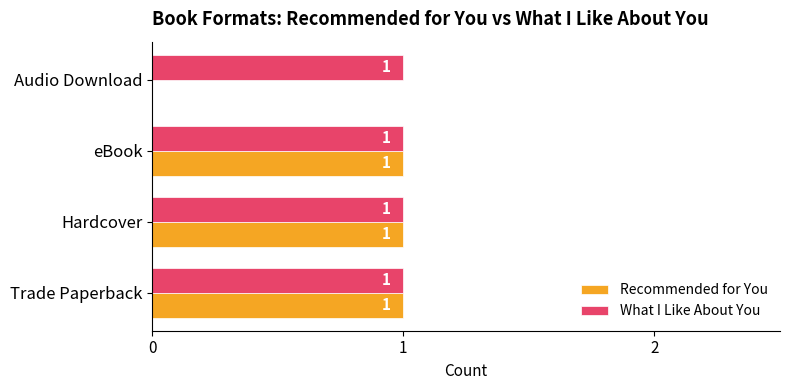

Where is Recommended for You nearest to the value 0?

Audio Download